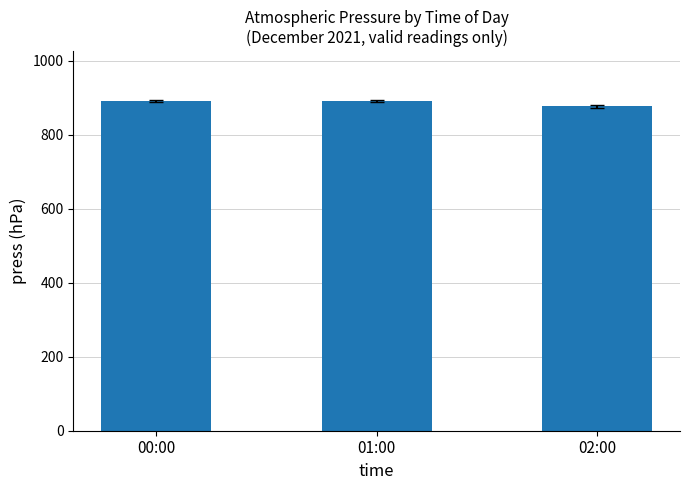

What is the minimum value shown in the chart?

876.8